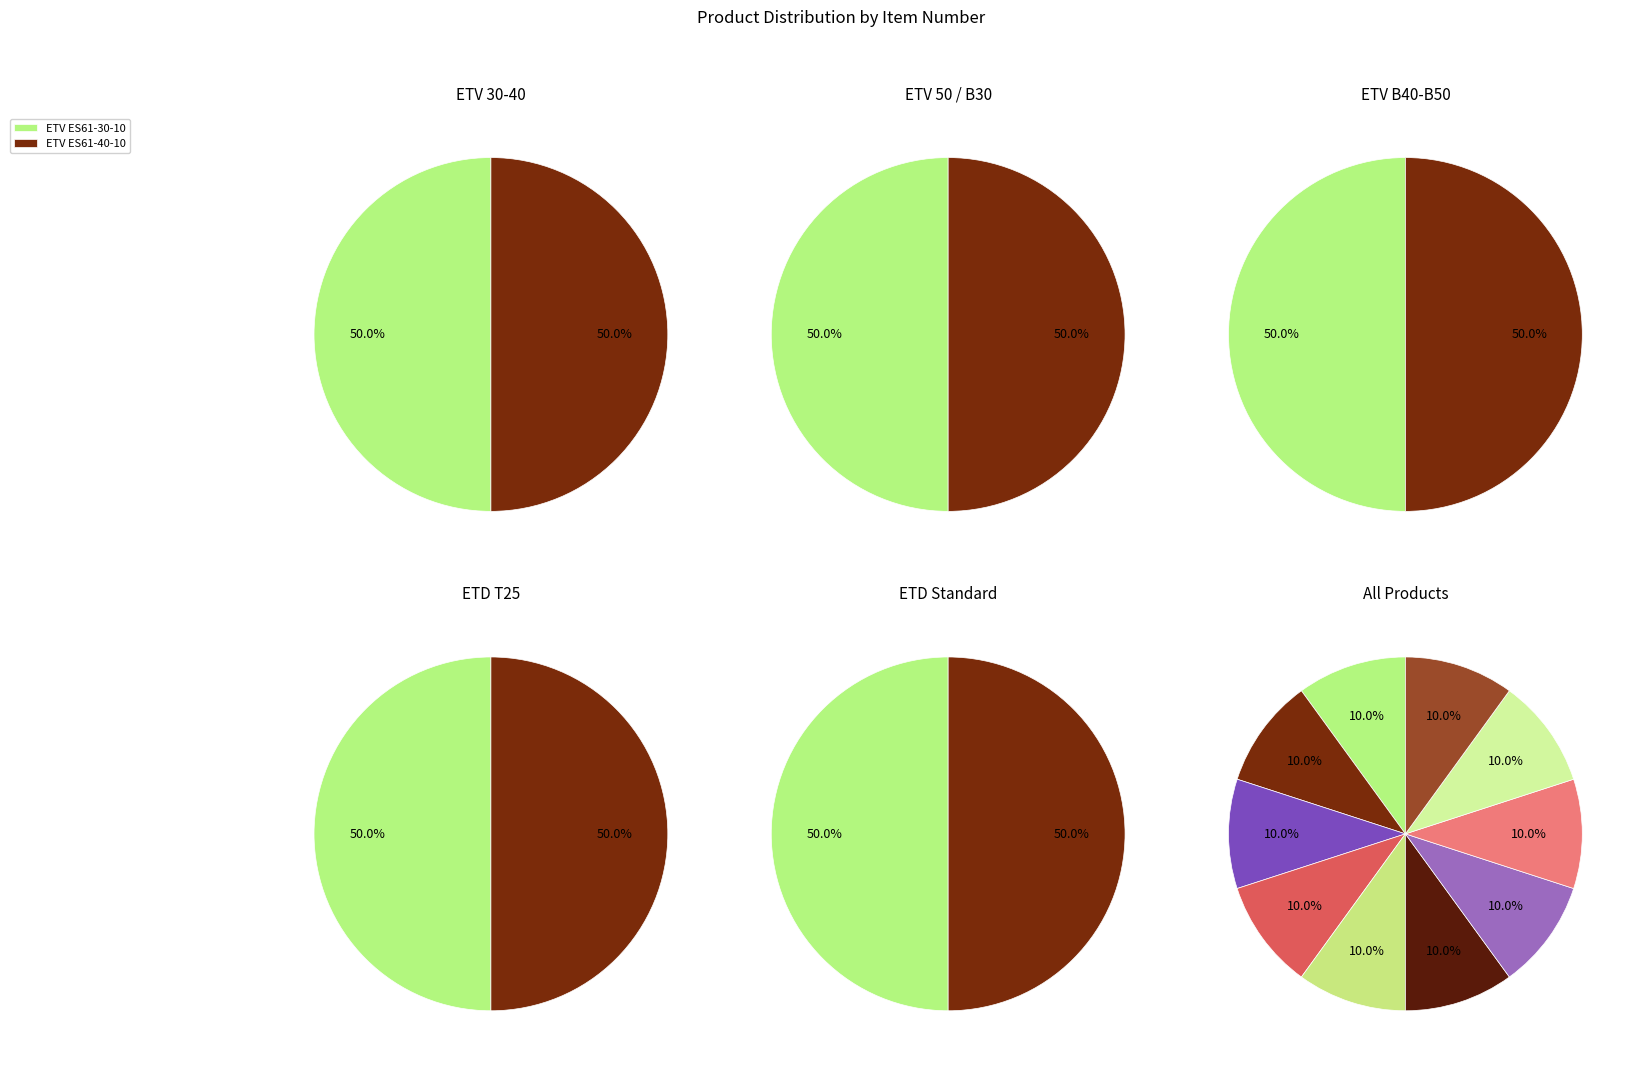

What is the total percentage of ETV ES61-40-10 and ETV ES61-30-B10?

20.0%